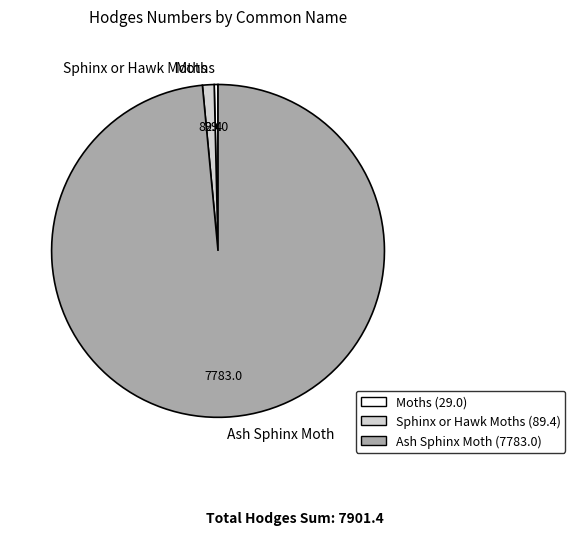

Rank the categories by value from lowest to highest.

Moths, Sphinx or Hawk Moths, Ash Sphinx Moth